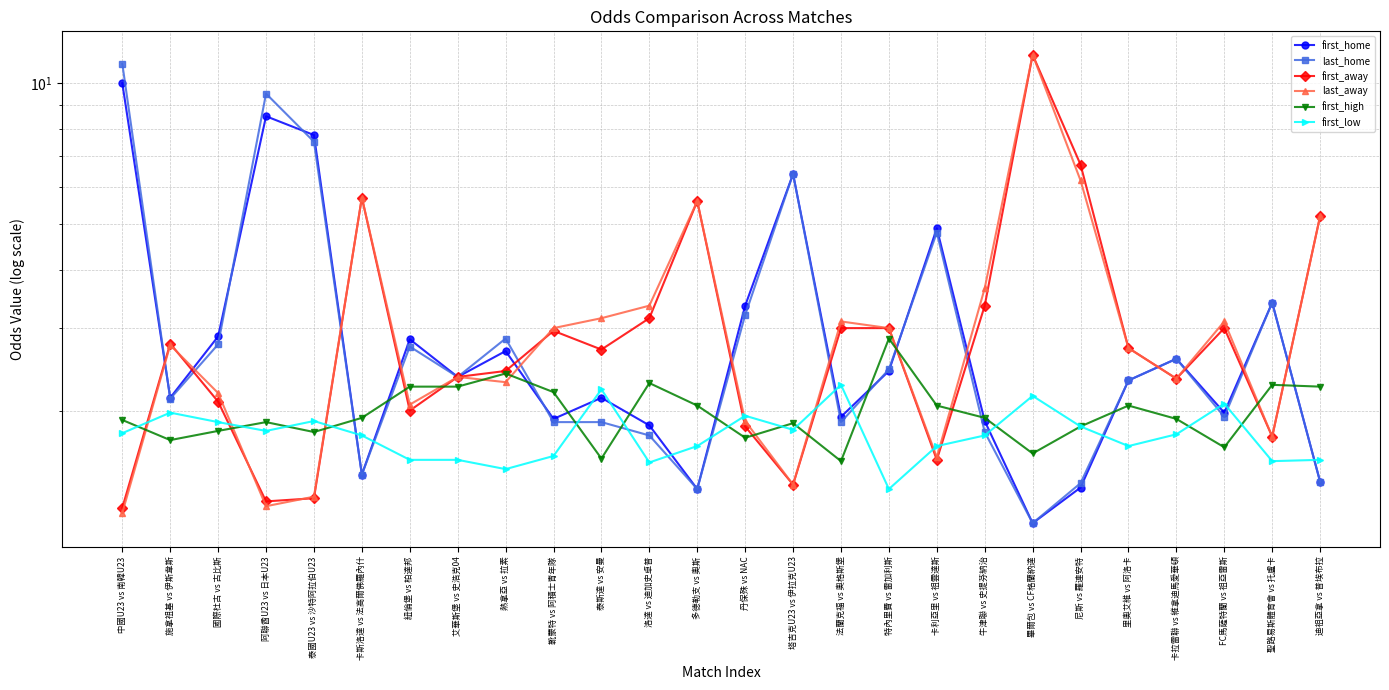

How many times do first_high and last_home cross each other?

11